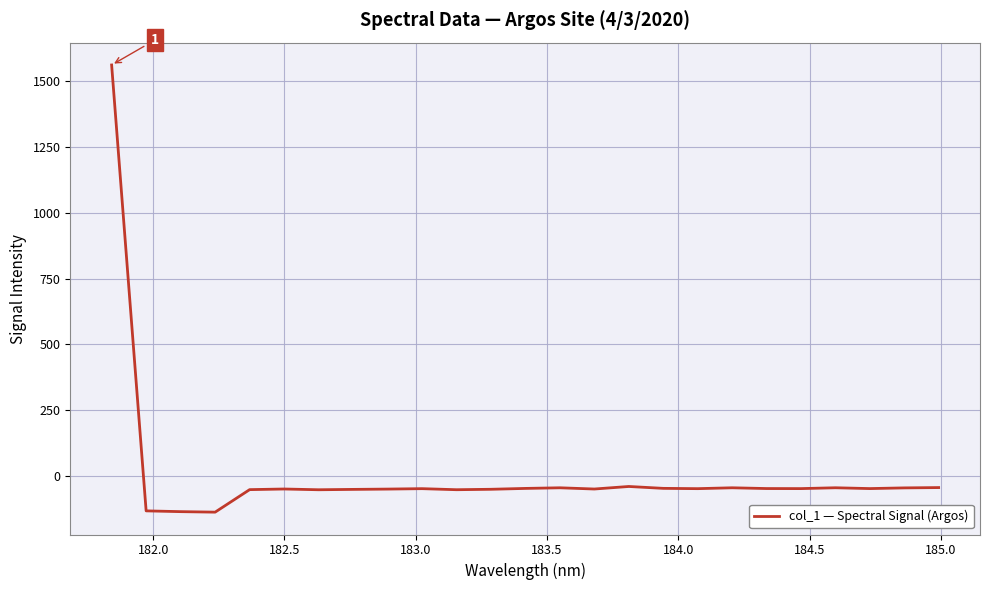

What is the greatest value displayed?

1562.6